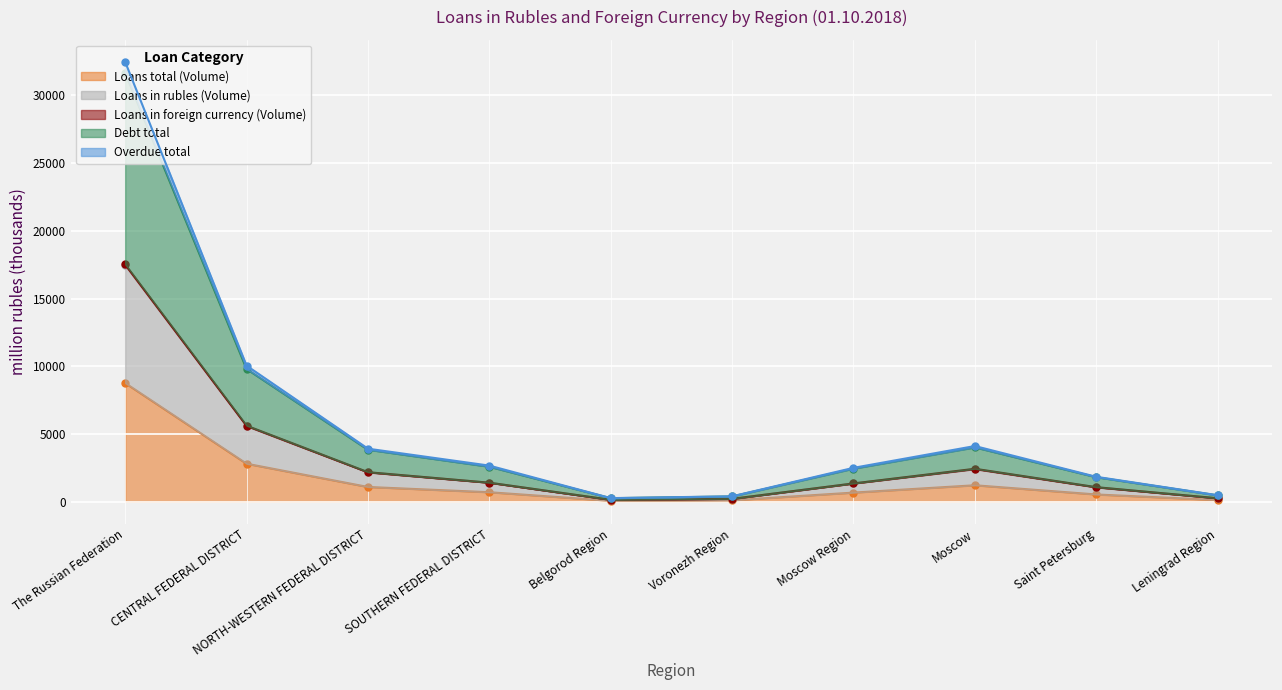

True or false: Loans total (Volume) has a value of 1599.9 at CENTRAL FEDERAL DISTRICT.

False